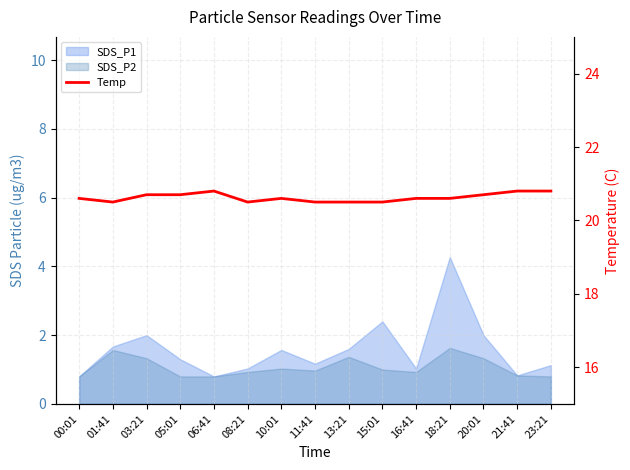

Reading left to right, what are all the values shown in this chart?

20.6	20.5	20.7	20.7	20.8	20.5	20.6	20.5	20.5	20.5	20.6	20.6	20.7	20.8	20.8